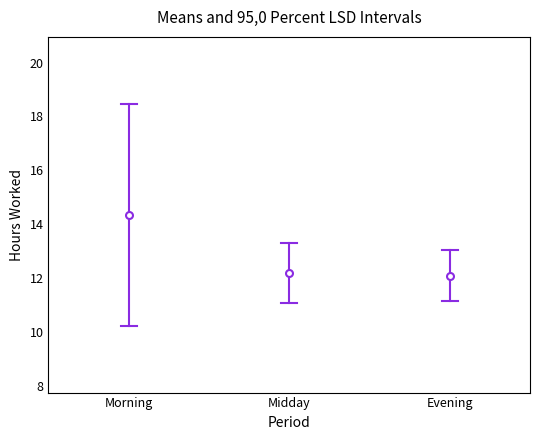

What is the average value of the Evening series?

12.1